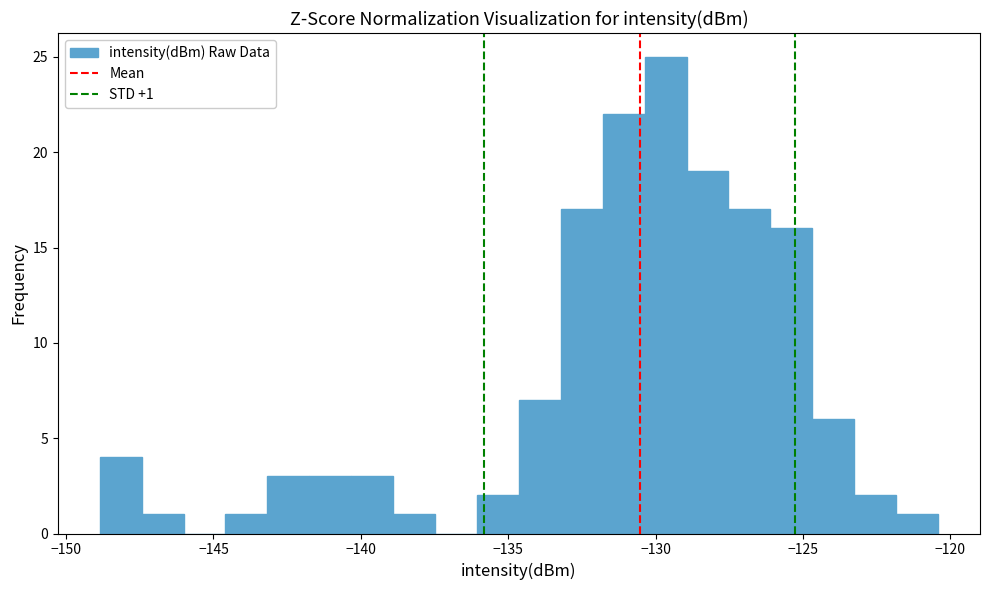

Read against the x-axis, roughly where is the centre of the tallest bar?

-129.5